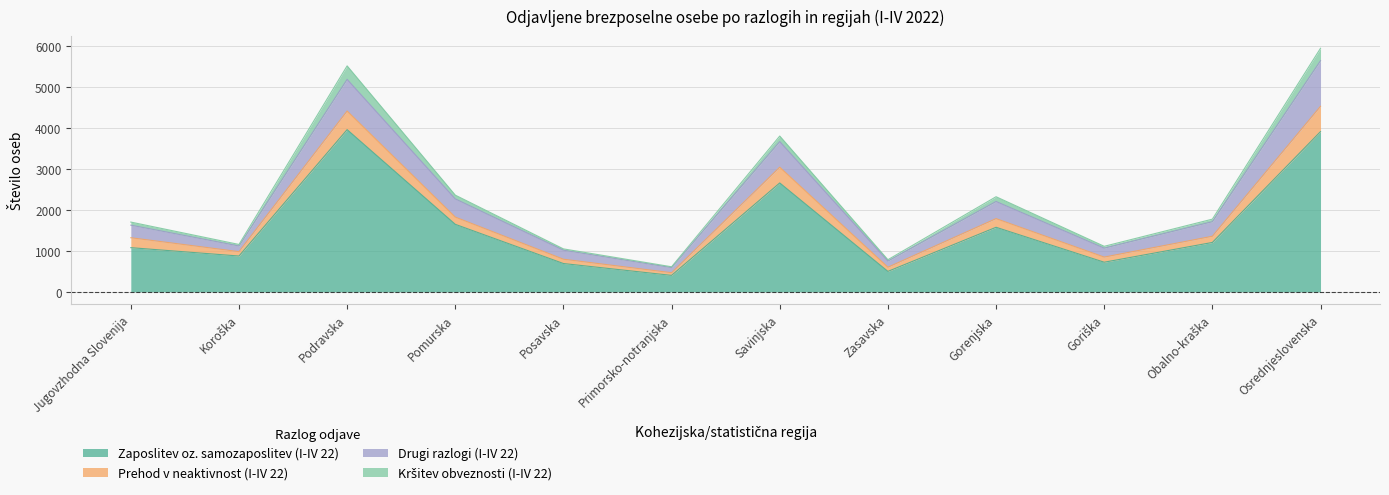

What is the label of the 8th point from the right?

Posavska